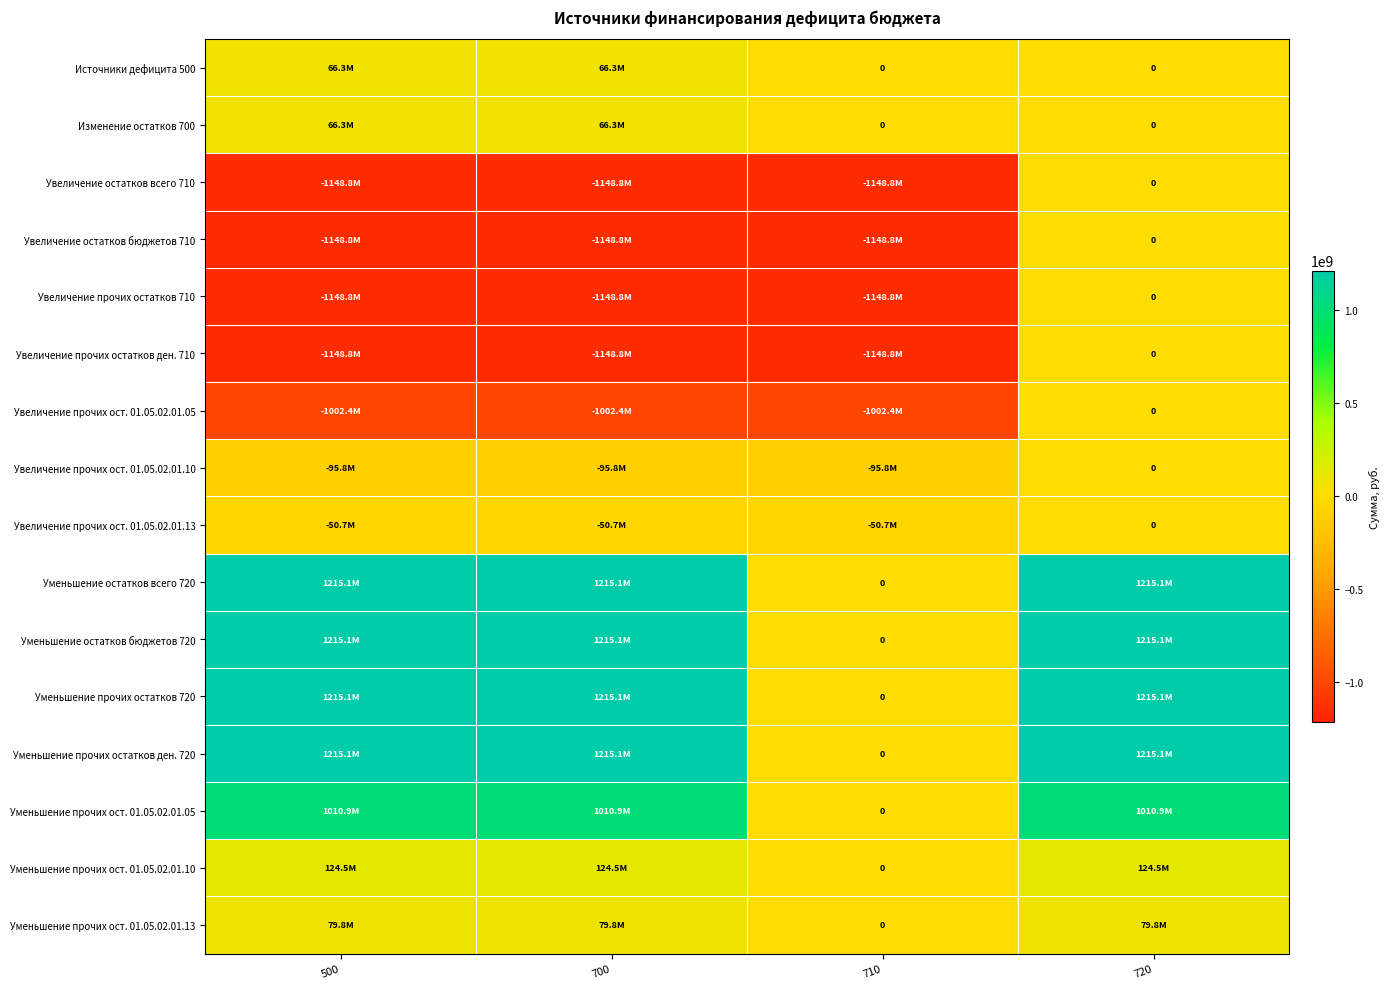

The value of Уменьшение прочих ост. 01.05.02.01.13 at 700 is 114668603.6. True or false?

False